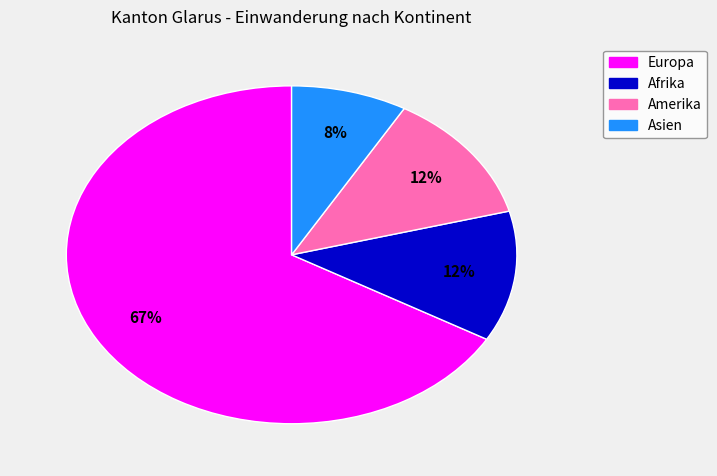

True or false: Amerika accounts for 27% of the total.

False